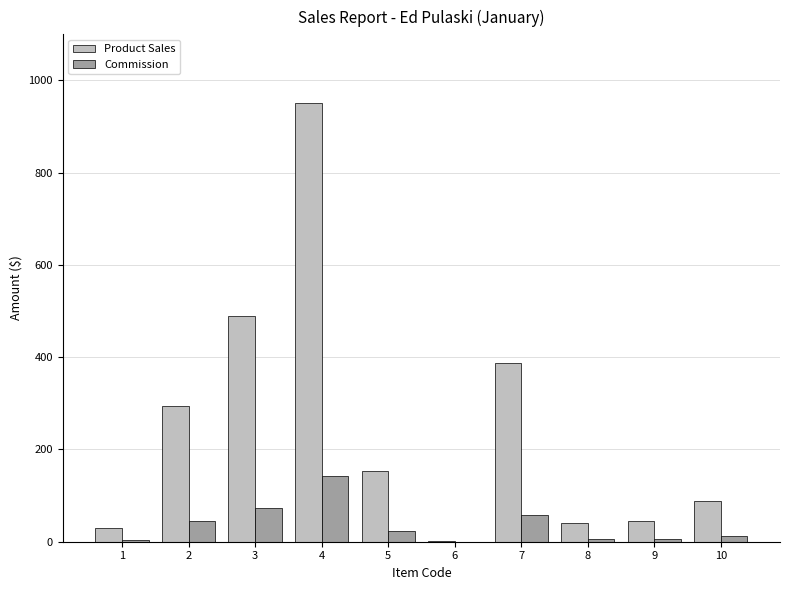

Which series has the largest total across all categories?

Product Sales